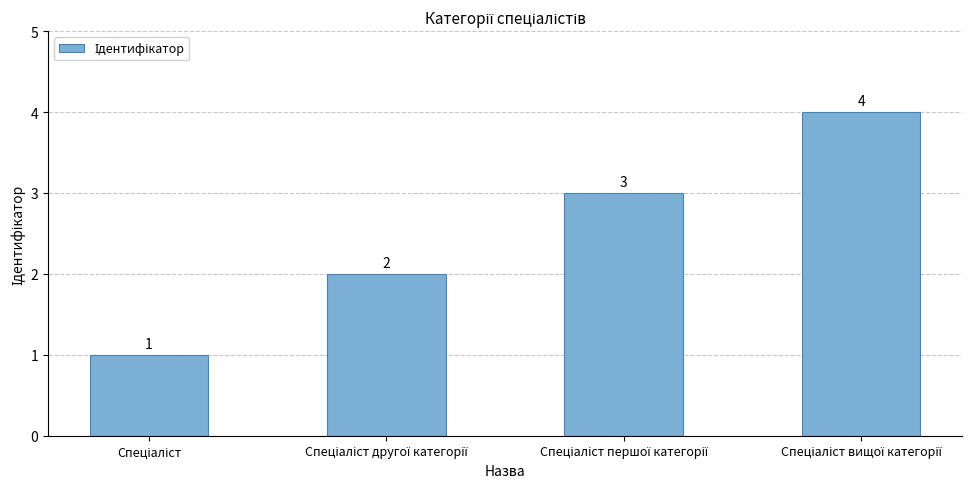

What is the maximum value shown in the chart?

4